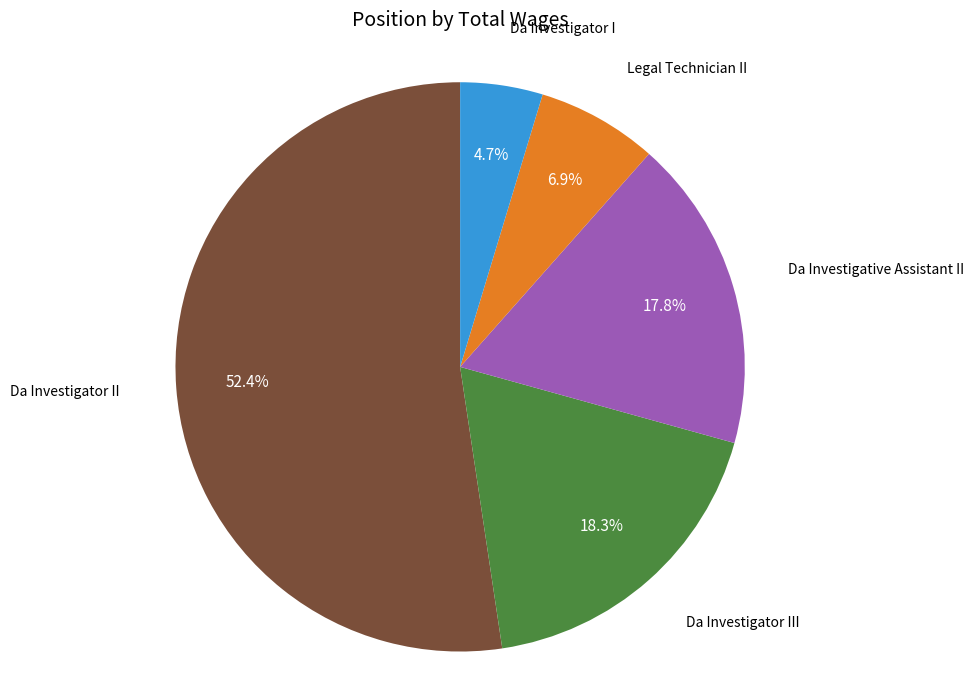

To the nearest percent, what is the average slice percentage?

20%